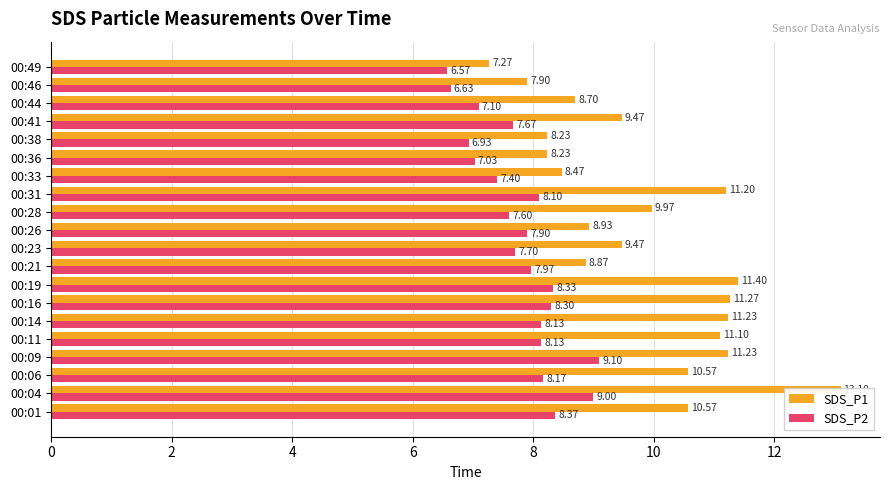

Reading left to right, transcribe all the data shown in this chart.

SDS_P1: 10.6	13.1	10.6	11.2	11.1	11.2	11.3	11.4	8.9	9.5	8.9	10.0	11.2	8.5	8.2	8.2	9.5	8.7	7.9	7.3
SDS_P2: 8.4	9.0	8.2	9.1	8.1	8.1	8.3	8.3	8.0	7.7	7.9	7.6	8.1	7.4	7.0	6.9	7.7	7.1	6.6	6.6